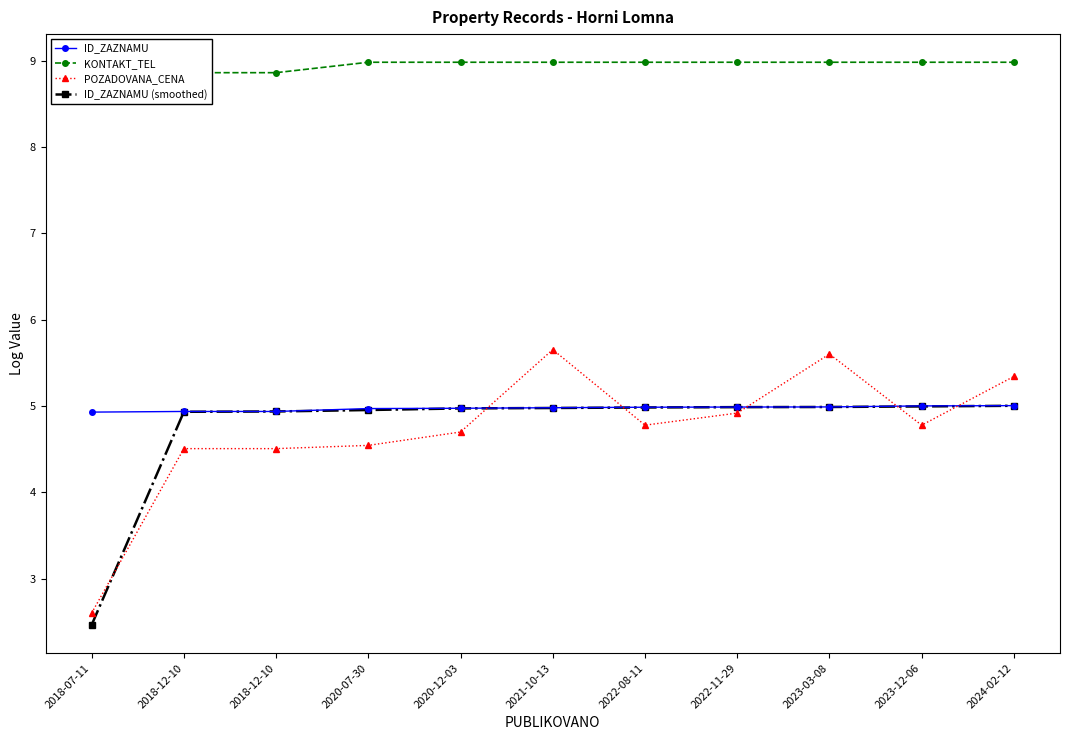

At which label is ID_ZAZNAMU (smoothed) closest to 3?

2018-07-11